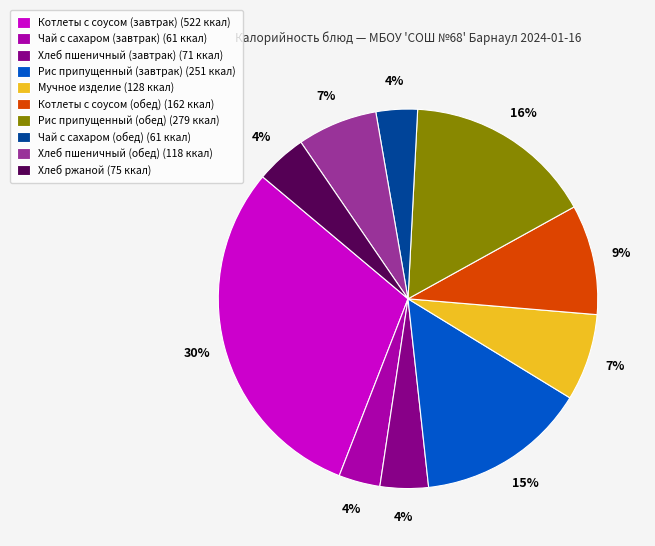

The Чай с сахаром (обед) (61 ккал) slice represents 18% of the pie. True or false?

False